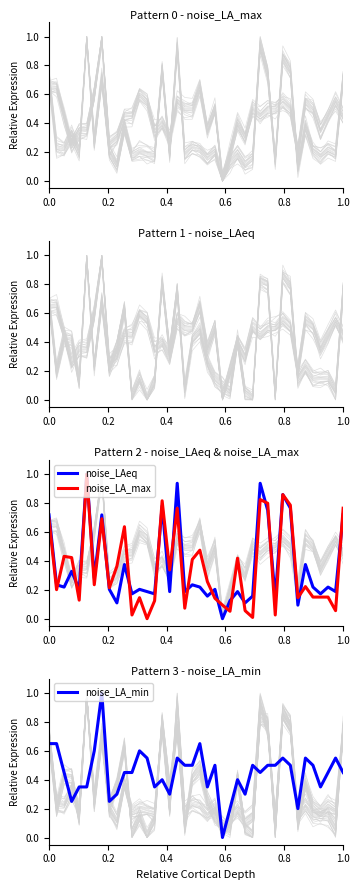

Rank the series at 23 from highest to lowest value.

noise_LA_max, noise_LAeq, noise_LA_min